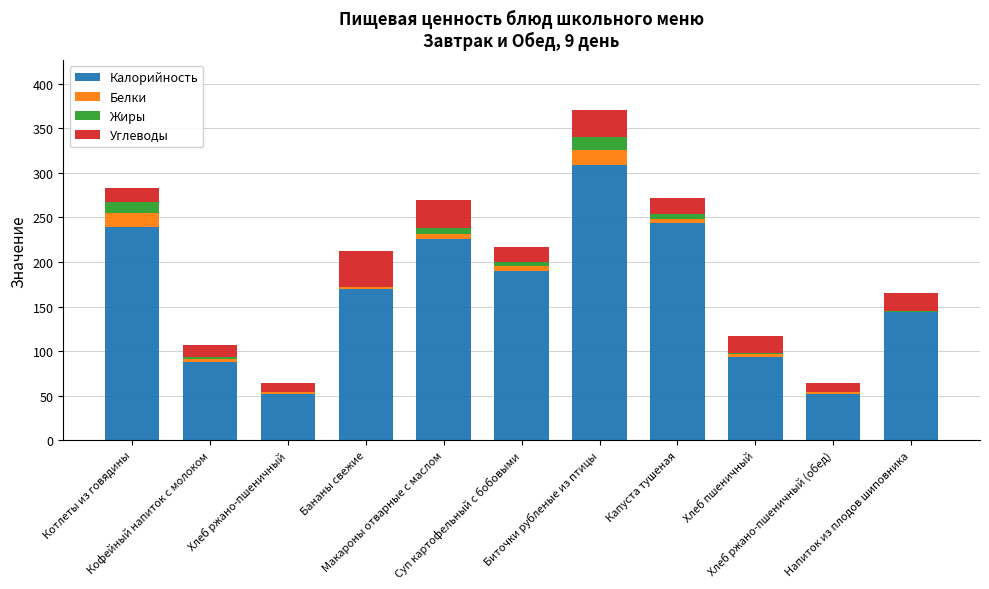

What is the highest value of the Калорийность series?

308.5